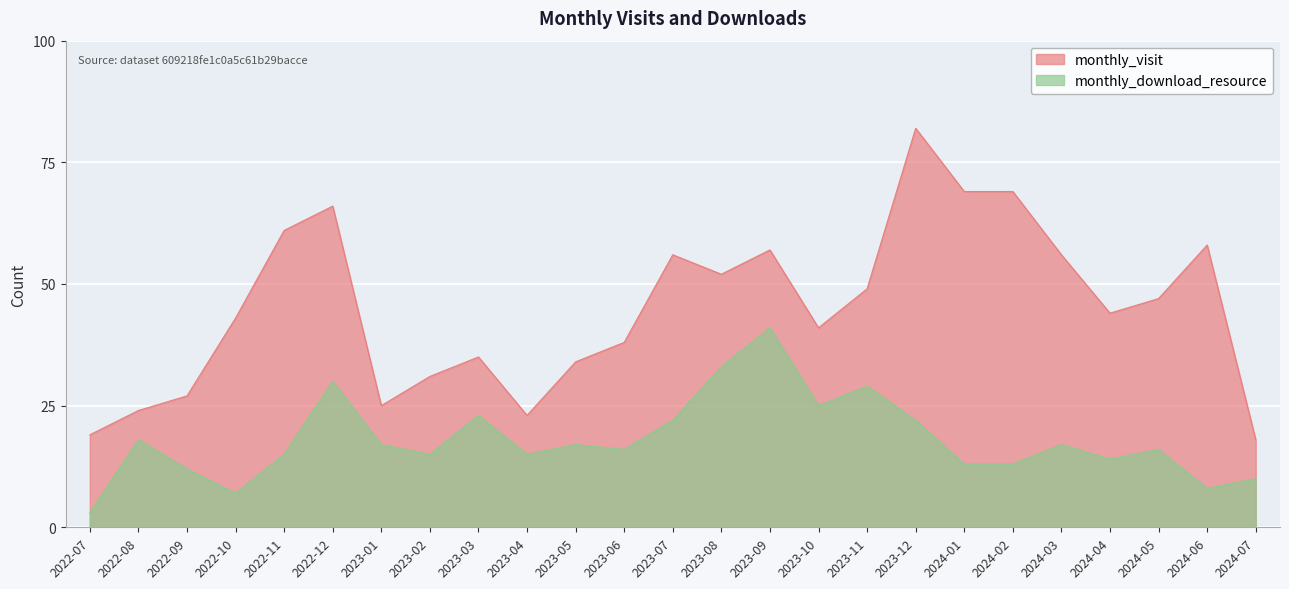

Is it true that monthly_download_resource equals 14 at 2024-04?

True